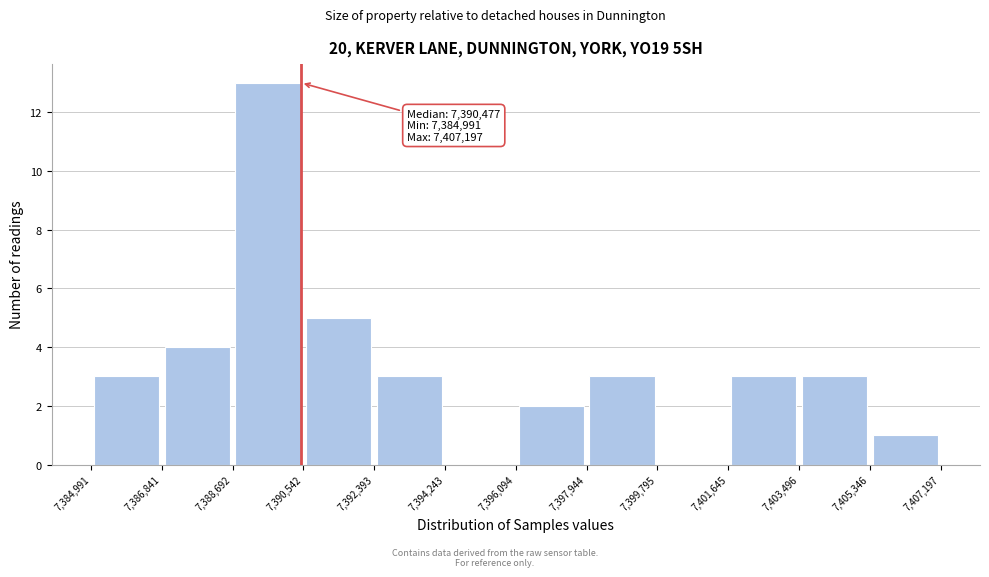

Which range on the x-axis has the tallest bar?

7,388,692 to 7,390,542